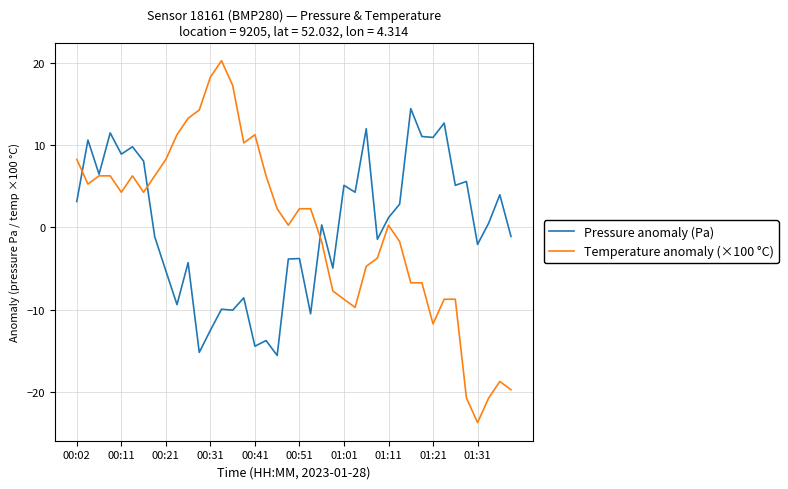

What is the lowest value of the Pressure anomaly (Pa) series?

-15.6